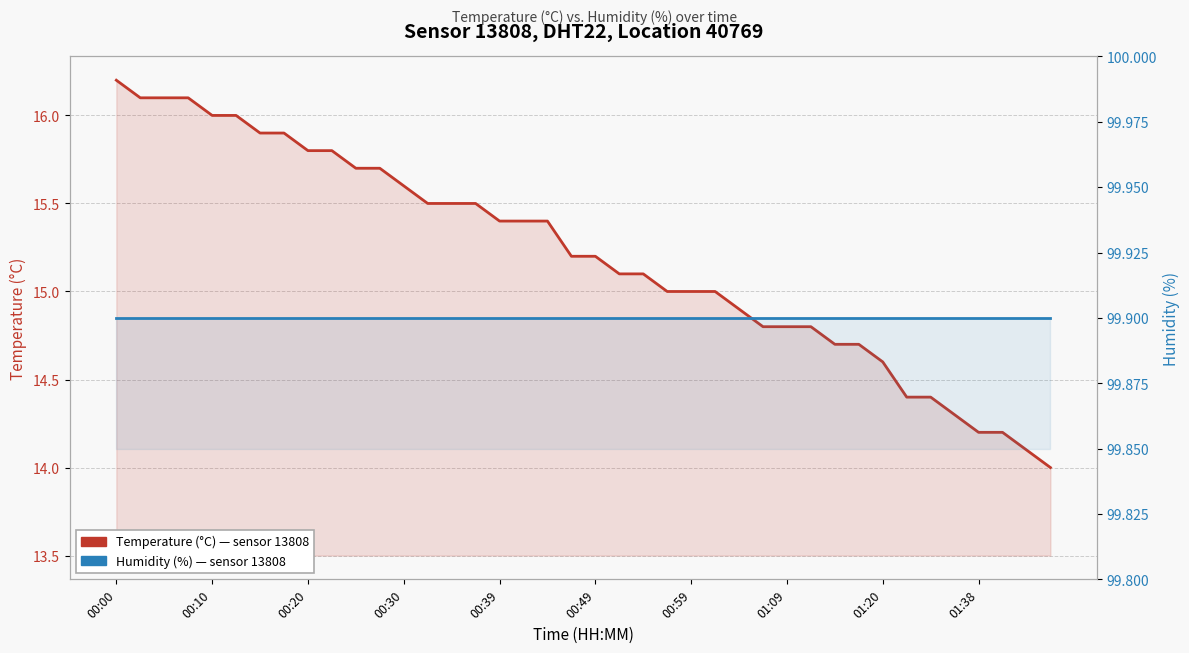

What is the maximum value for Humidity (%)?

99.9